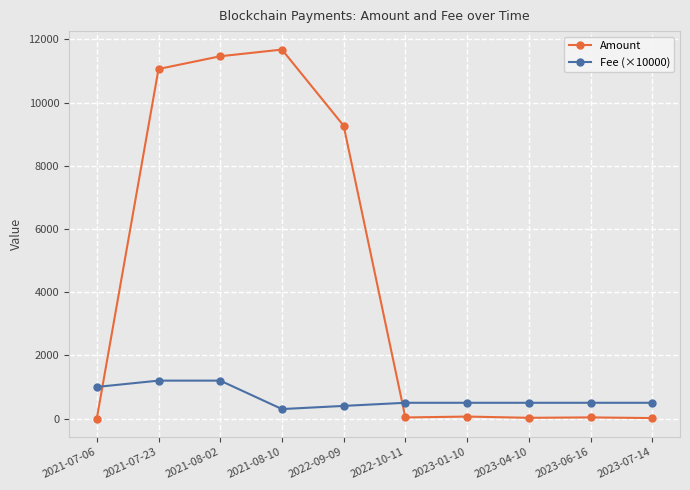

What is the maximum value for Fee (×10000)?

1201.0